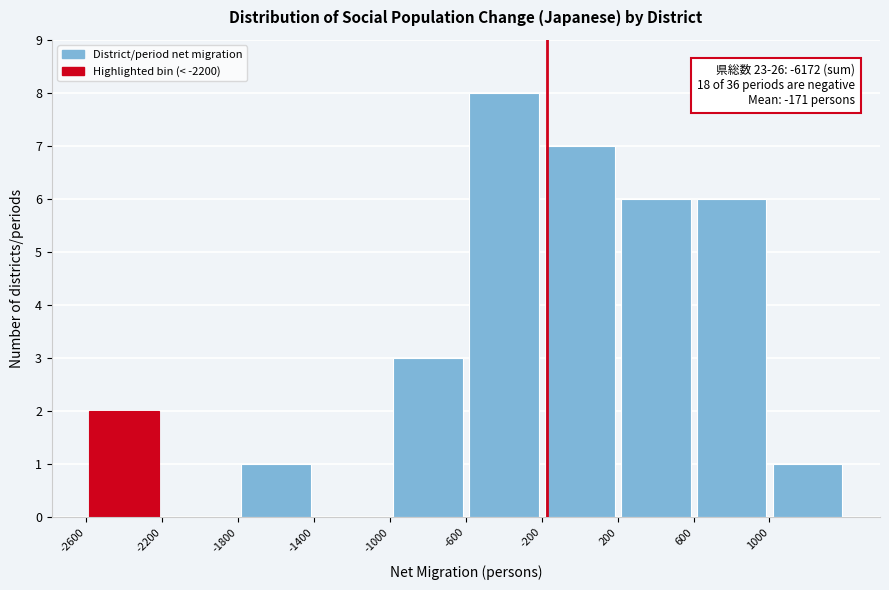

Over which range of the x-axis is the bar tallest?

-600 to -200